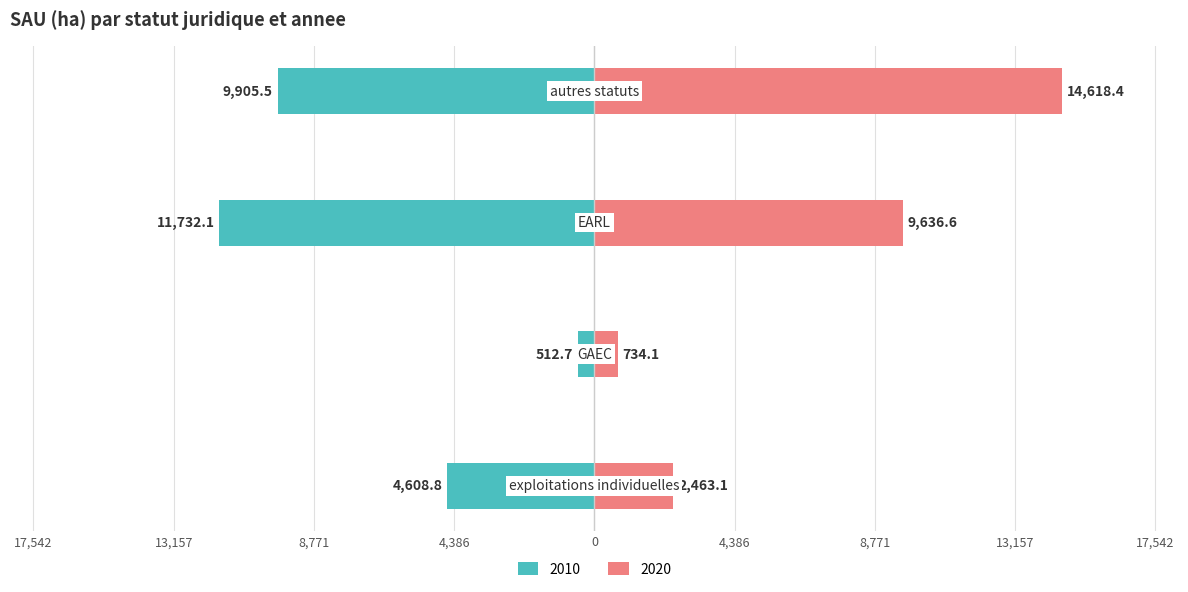

At how many categories does at least one series exceed 5019?

2